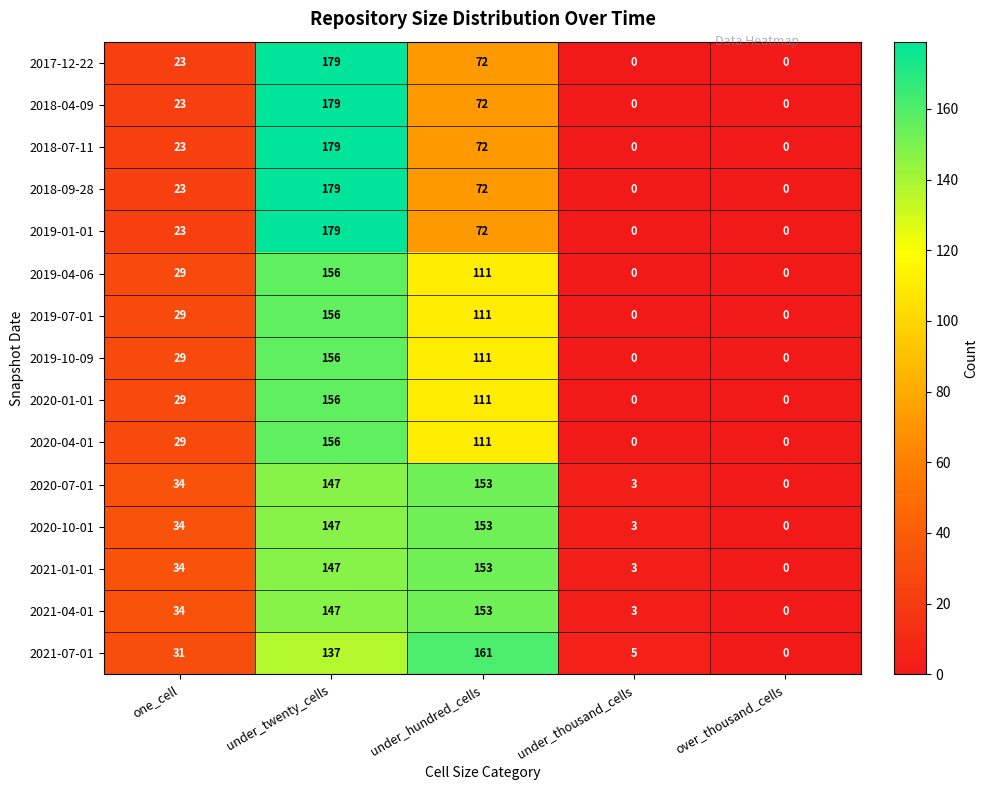

How many series are shown in this chart?

15